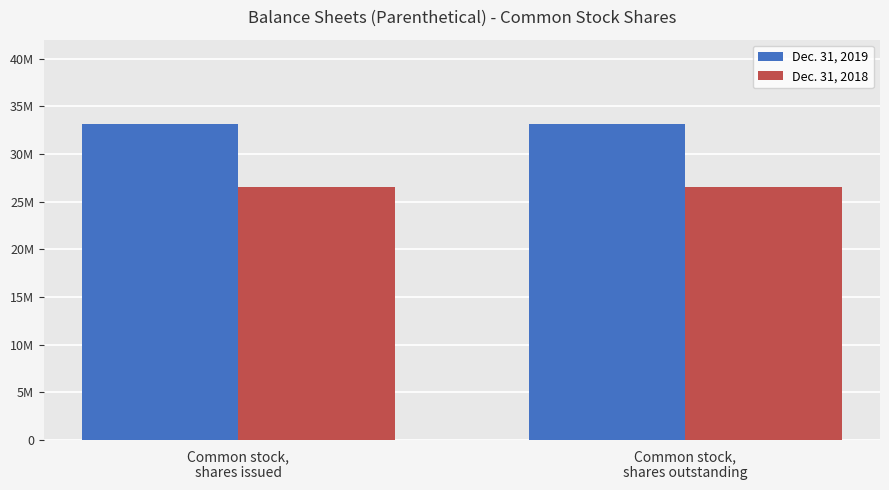

What is the label of the 2nd bar from the right?

Common stock,
shares issued